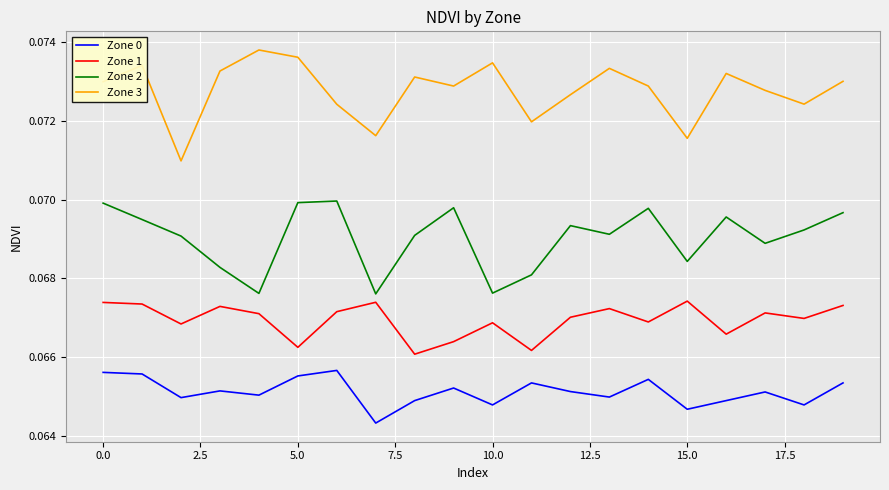

List the series in order of their peak value, highest first.

Zone 3, Zone 2, Zone 1, Zone 0